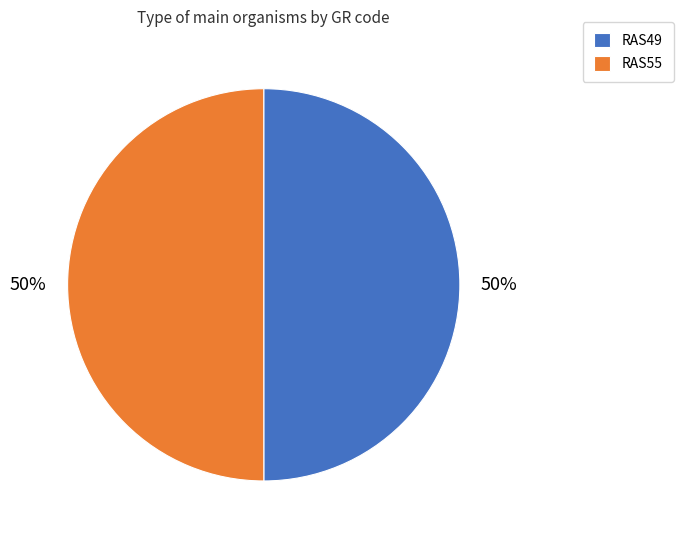

The RAS55 slice represents 60% of the pie. True or false?

False